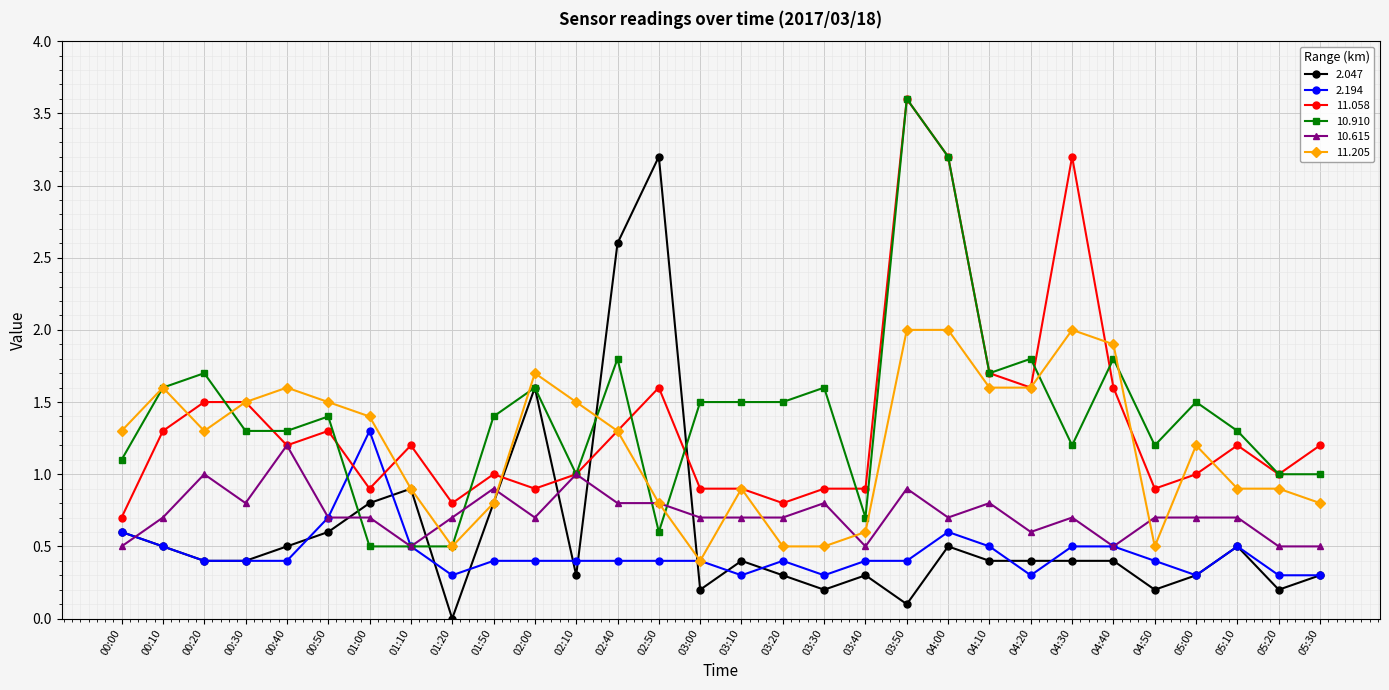

Is this an area chart (filled region under the line)?

No